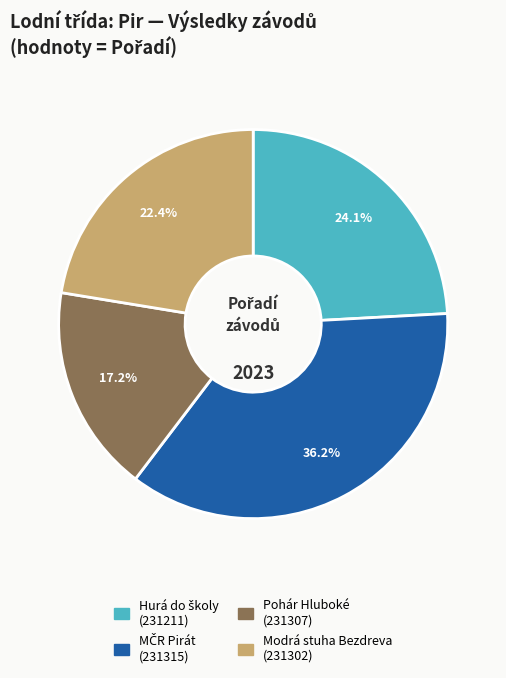

Is there any slice that represents more than half of the pie?

No